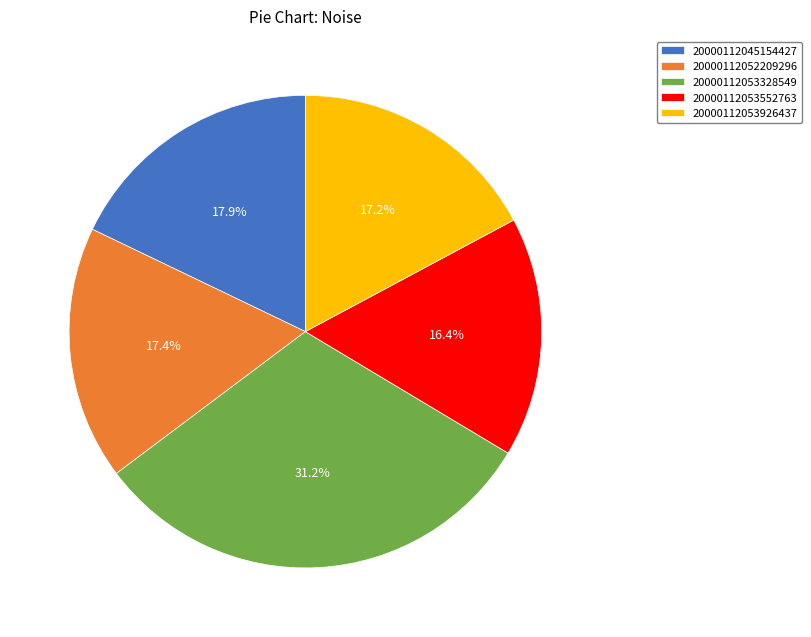

Between 20000112053552763 and 20000112053328549, which is larger?

20000112053328549